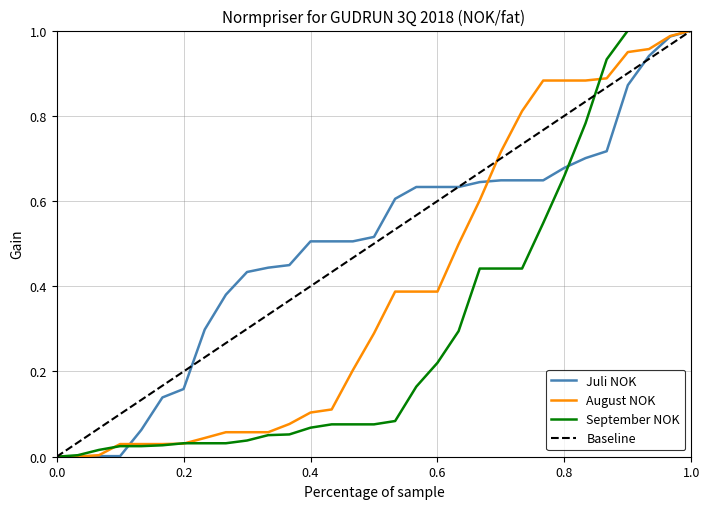

True or false: August NOK has a value of 0.1 at 0.6.

False